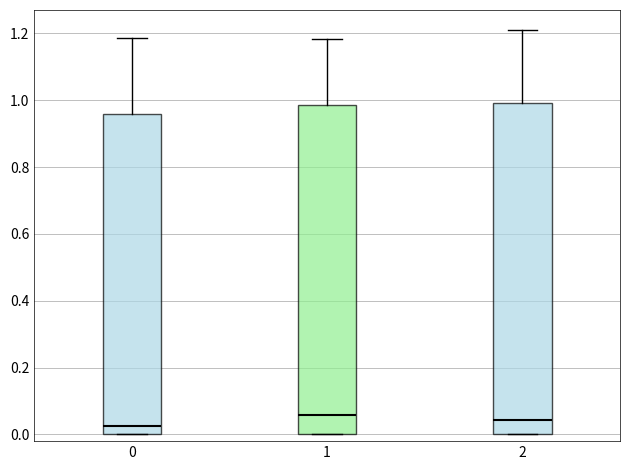

Where does the median line of the box at x = 1 sit on the y-axis? The values are not printed on the chart, so give them approximately, as read against the axis.

0.06